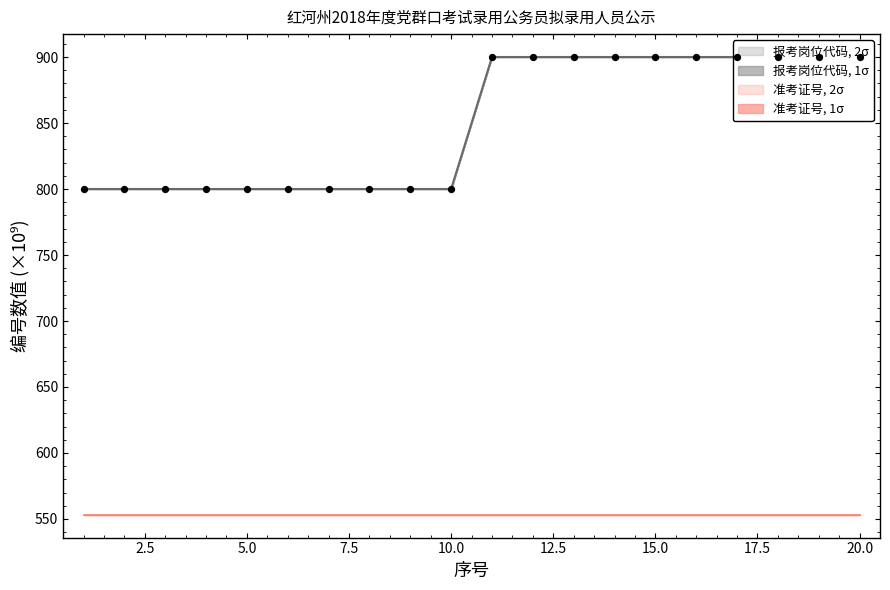

Is the value of 报考岗位代码_center at 2 greater than the value of 准考证号_center at 14?

Yes